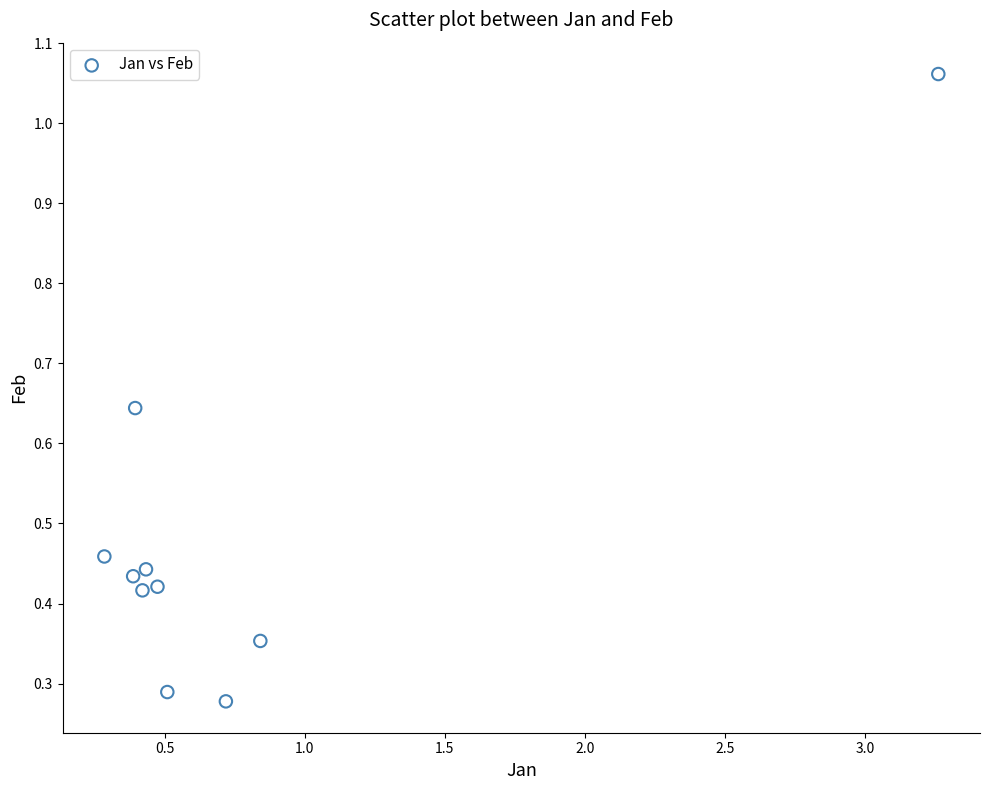

What is the range of X values (max minus min)?

3.0